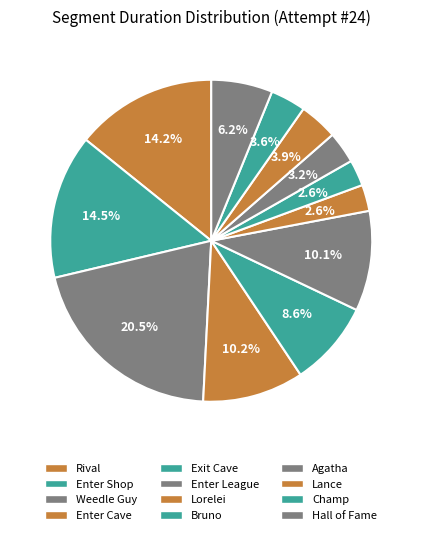

How many segments does this pie chart have?

12